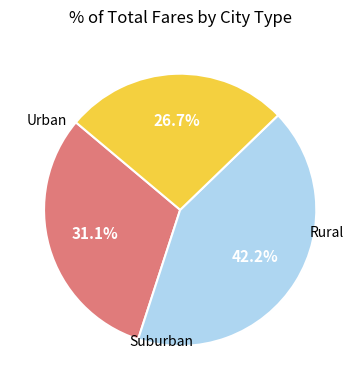

Does any single category account for the majority?

No